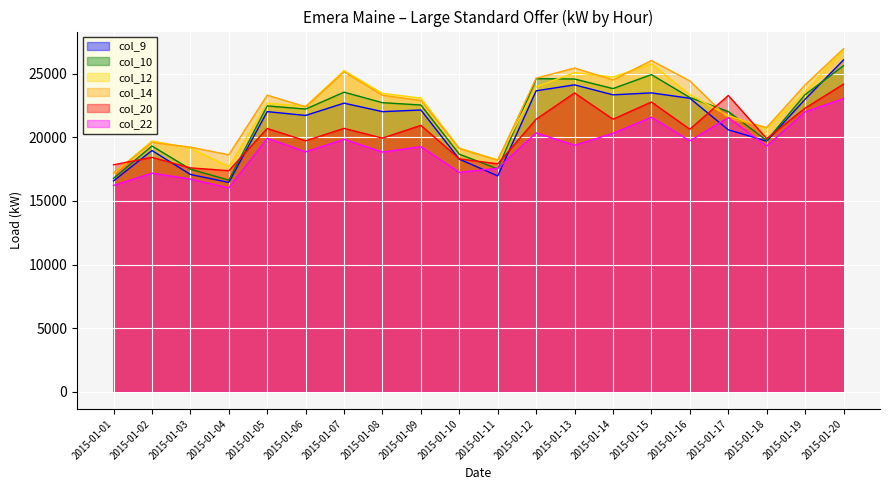

Reading left to right, what are all the values shown in this chart?

col_9: 16567	18957	17077	16451	22012	21712	22676	22009	22140	18278	16960	23647	24114	23331	23482	23064	20585	19692	22978	26073
col_10: 16772	19311	17490	16631	22462	22212	23539	22713	22531	18667	17514	24604	24573	23822	24918	23121	22021	19743	23347	25615
col_12: 17124	19708	19144	17697	22672	22432	25237	23447	23074	19138	18222	23961	25074	24726	25774	23343	21695	20711	23566	26884
col_14: 17202	19591	19222	18620	23308	22392	25136	23294	22888	19110	18198	24636	25441	24499	26028	24425	21490	20769	24118	26954
col_20: 17834	18421	17592	17372	20690	19719	20695	19929	20933	18300	17908	21416	23476	21415	22768	20625	23280	19890	22284	24171
col_22: 16212	17180	16714	16018	19914	18853	19840	18834	19255	17238	17562	20338	19373	20309	21573	19714	21541	19307	21995	23035